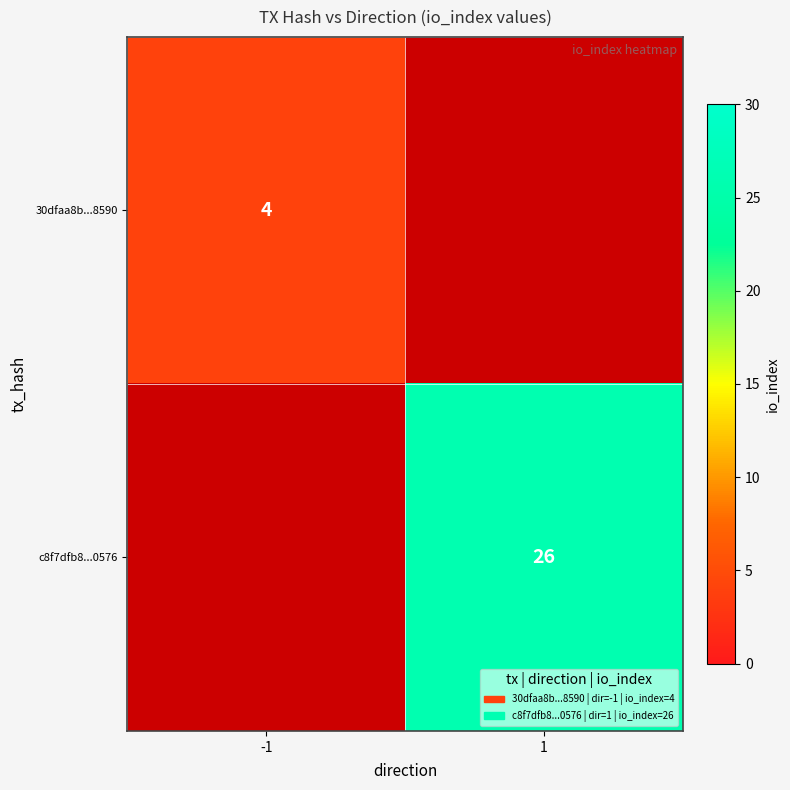

At how many categories does at least one series exceed 23?

1